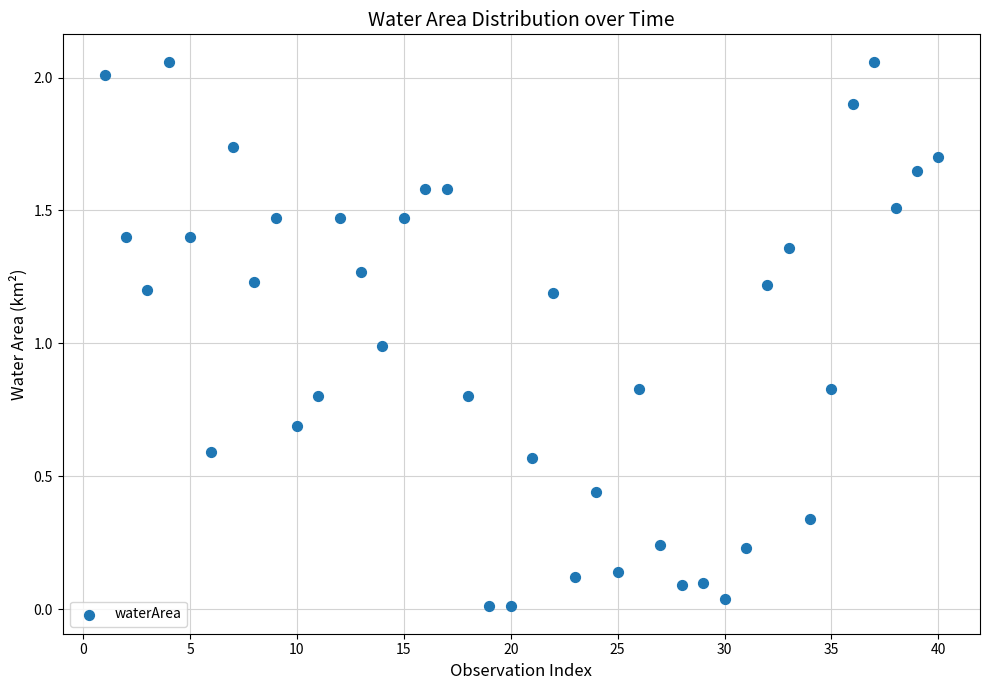

What is the range of X values (max minus min)?

39.0